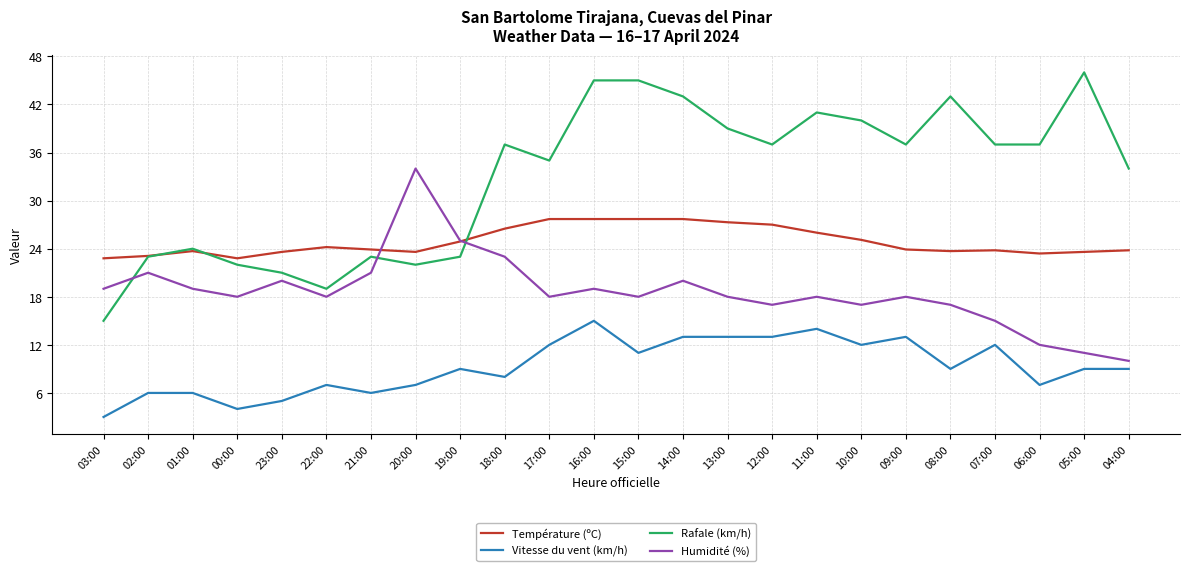

What is the difference between the Rafale (km/h) values at 02:00 and 22:00?

4.0